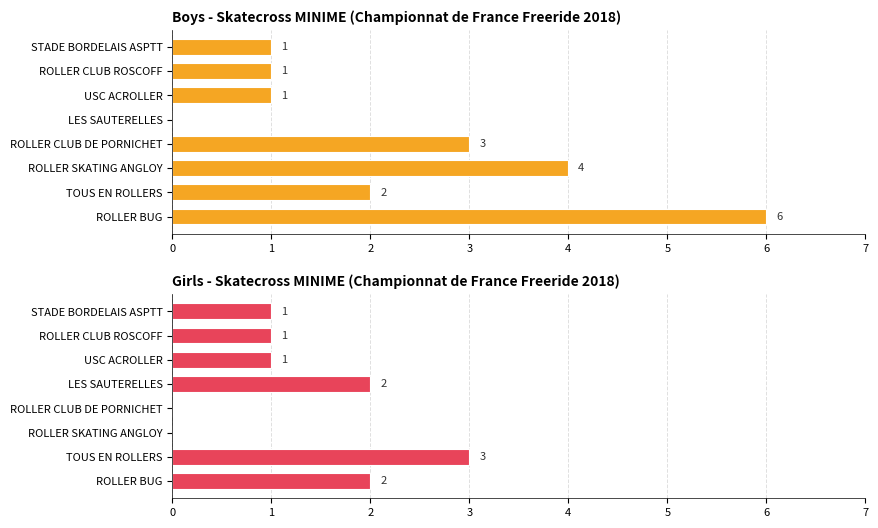

What is the approximate value of Girls - Skatecross MINIME (Championnat de France Freeride 2018) at LES SAUTERELLES?

2